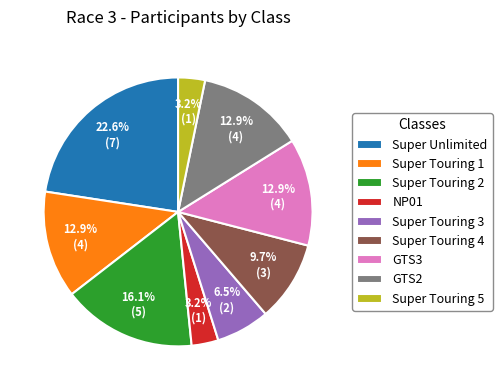

Is it true that GTS2 is 18% of the pie?

False